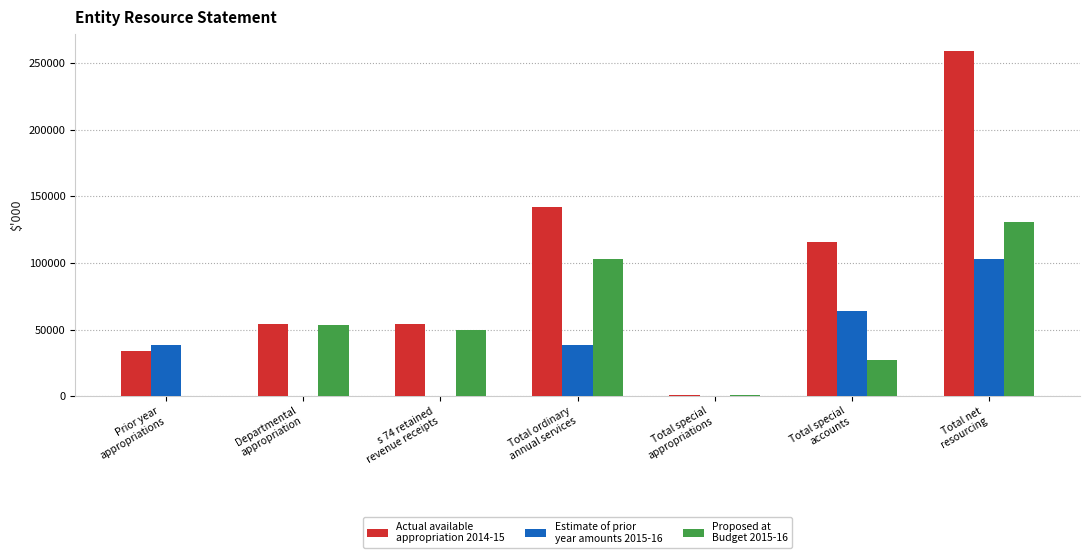

What is the maximum value shown in the chart?

258841